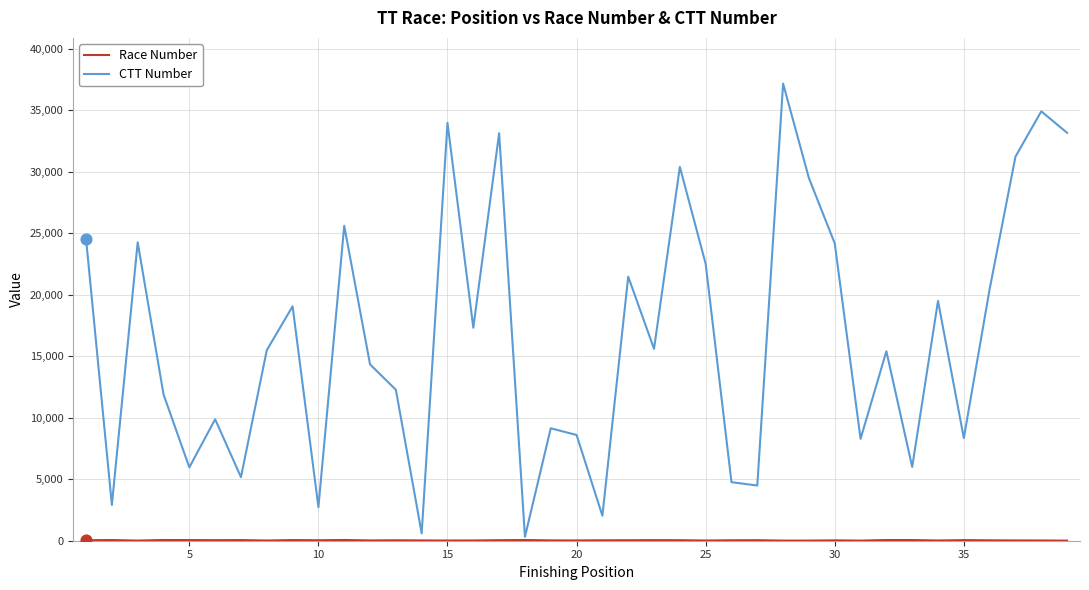

Which series has the largest total across all categories?

CTT Number